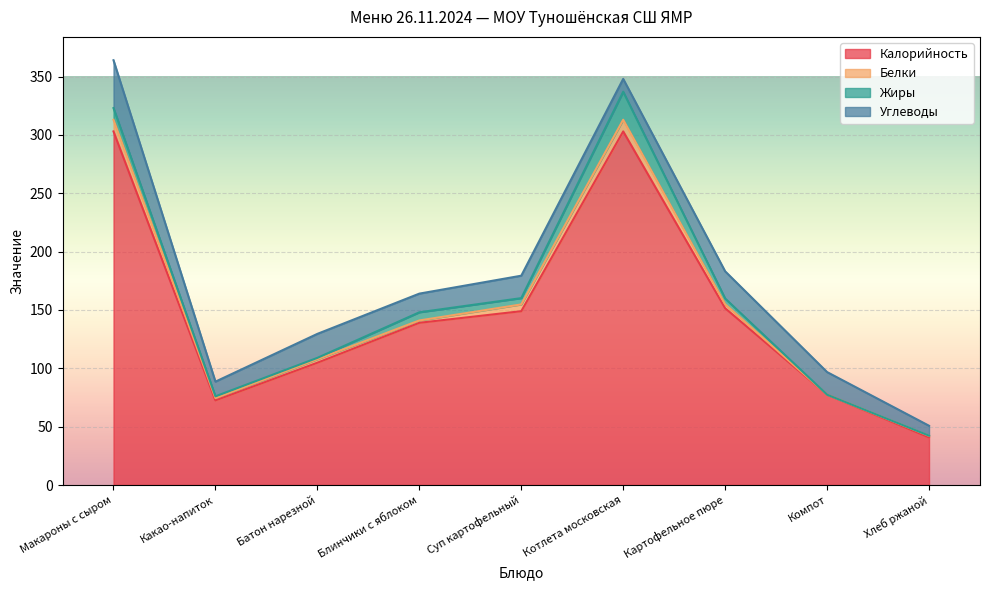

How many data points in Калорийность are above 139?

4